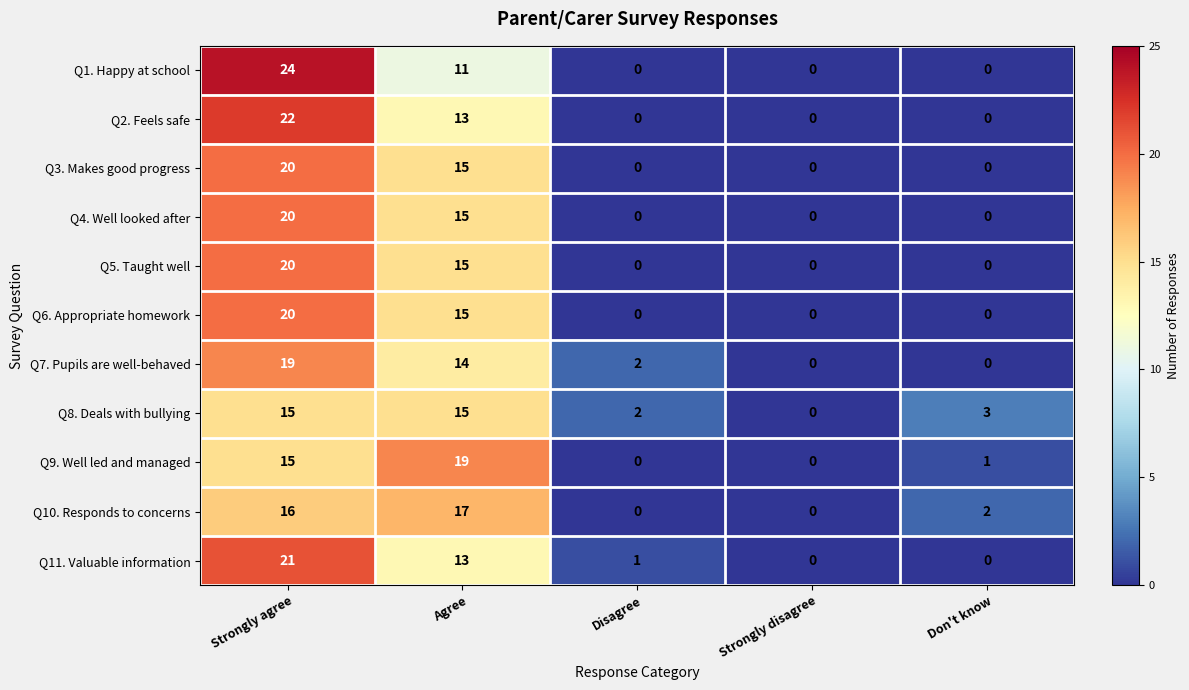

What is the difference between the maximum and second lowest values in the Q9. Well led and managed series?

19